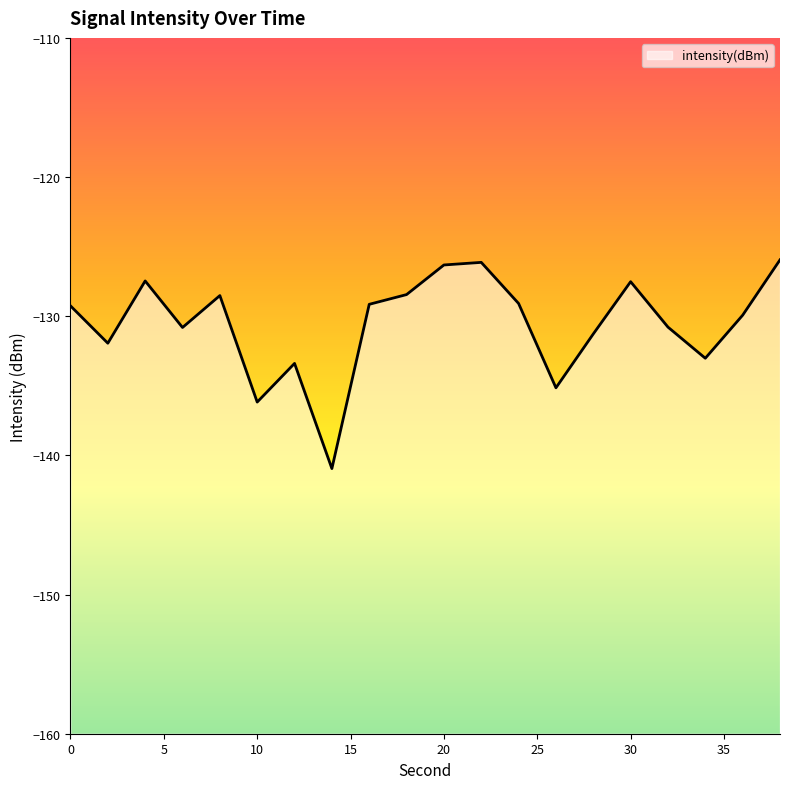

Rank the categories by value from highest to lowest.

38, 22, 20, 4, 30, 18, 8, 24, 16, 0, 36, 32, 6, 28, 2, 34, 12, 26, 10, 14